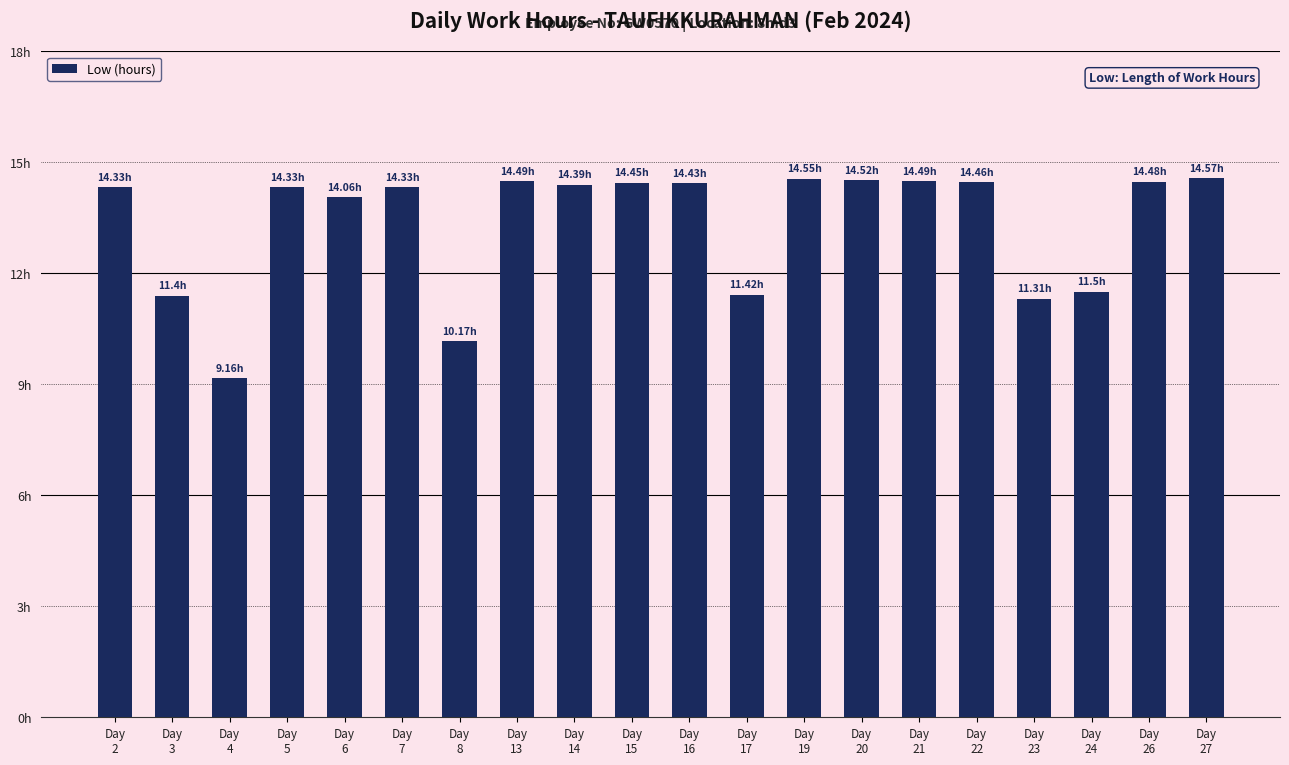

Reading left to right, extract all data points from this chart.

14.3	11.4	9.2	14.3	14.1	14.3	10.2	14.5	14.4	14.4	14.4	11.4	14.6	14.5	14.5	14.5	11.3	11.5	14.5	14.6